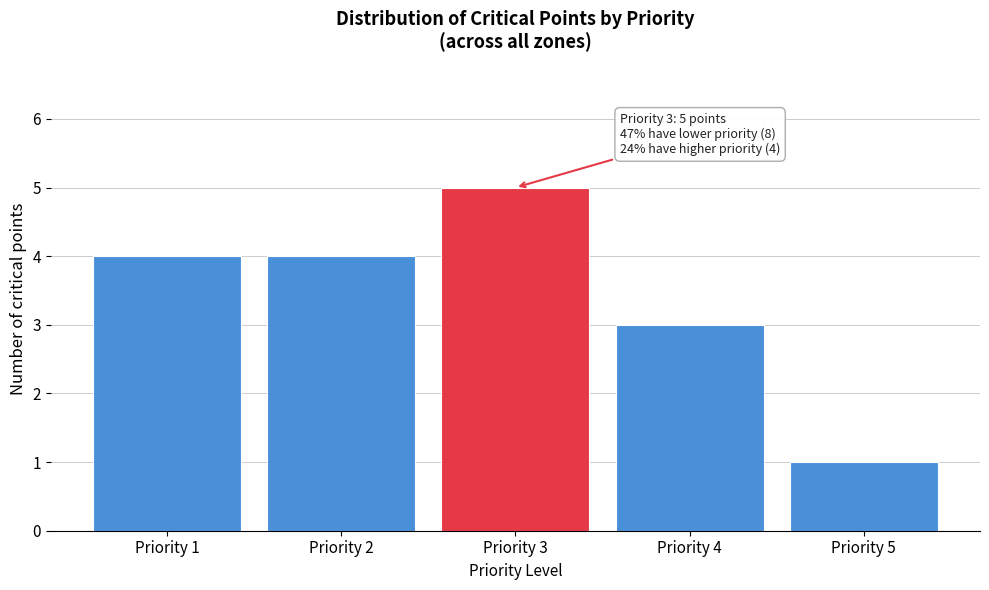

Which range on the x-axis has the tallest bar?

2.5 to 3.5